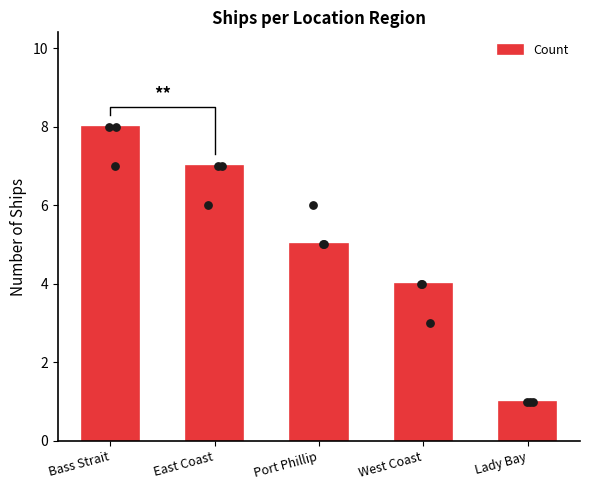

Approximately how many times larger is the value at Bass Strait compared to Lady Bay?

8.0